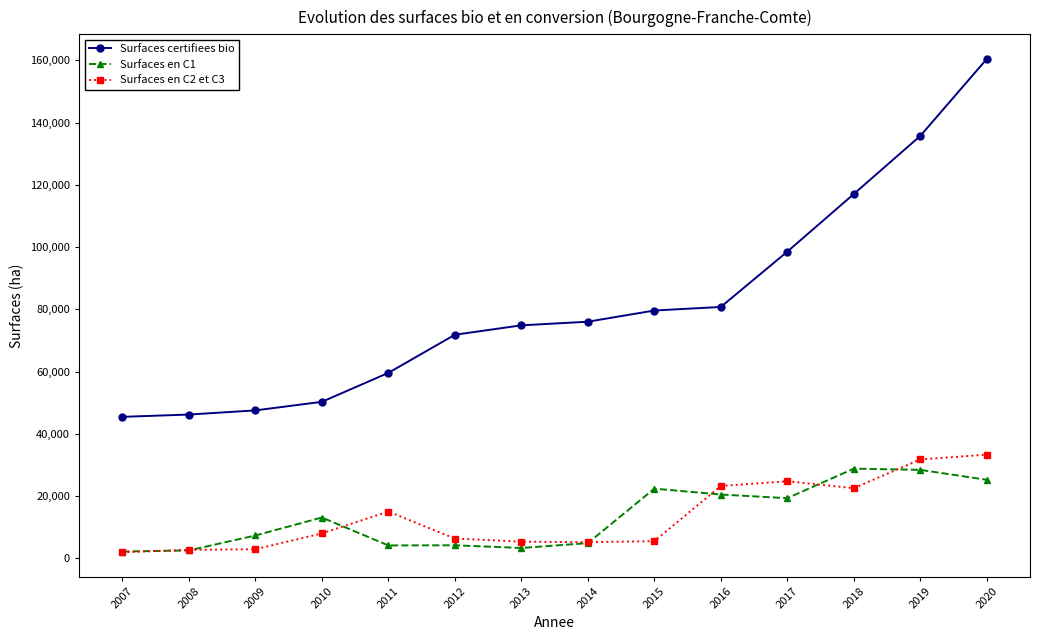

What are all the series names shown in the legend?

Surfaces certifiees bio, Surfaces en C1, Surfaces en C2 et C3